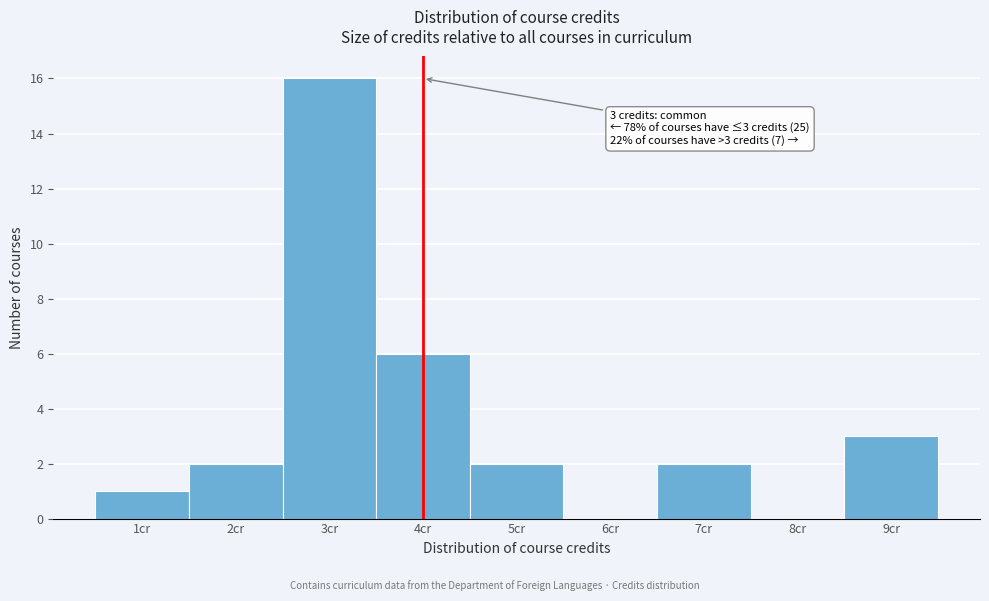

Reading right to left, extract all data points from this chart.

9cr=3	8cr=0	7cr=2	6cr=0	5cr=2	4cr=6	3cr=16	2cr=2	1cr=1